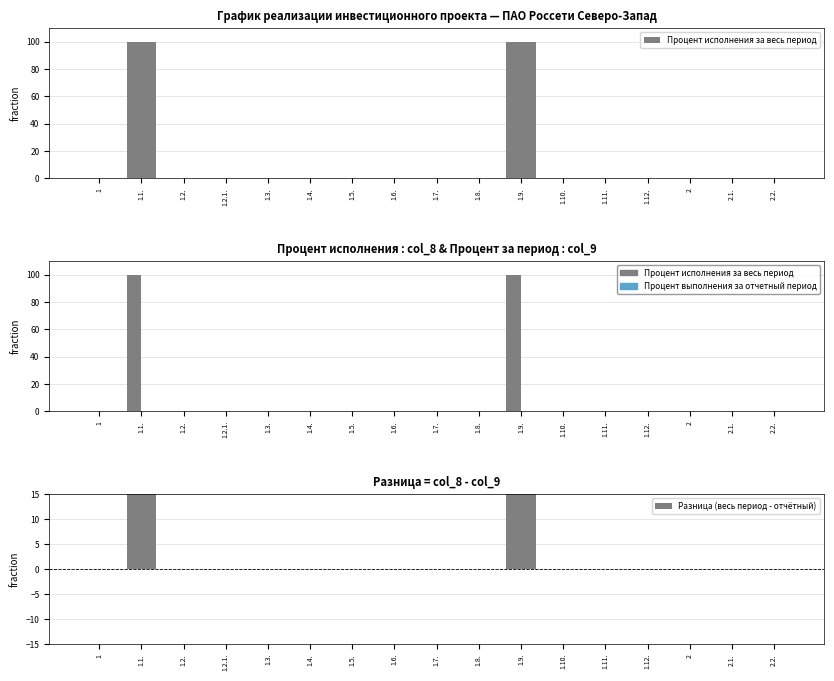

True or false: Разница (весь период - отчётный) has a value of 100 at 1.9..

True